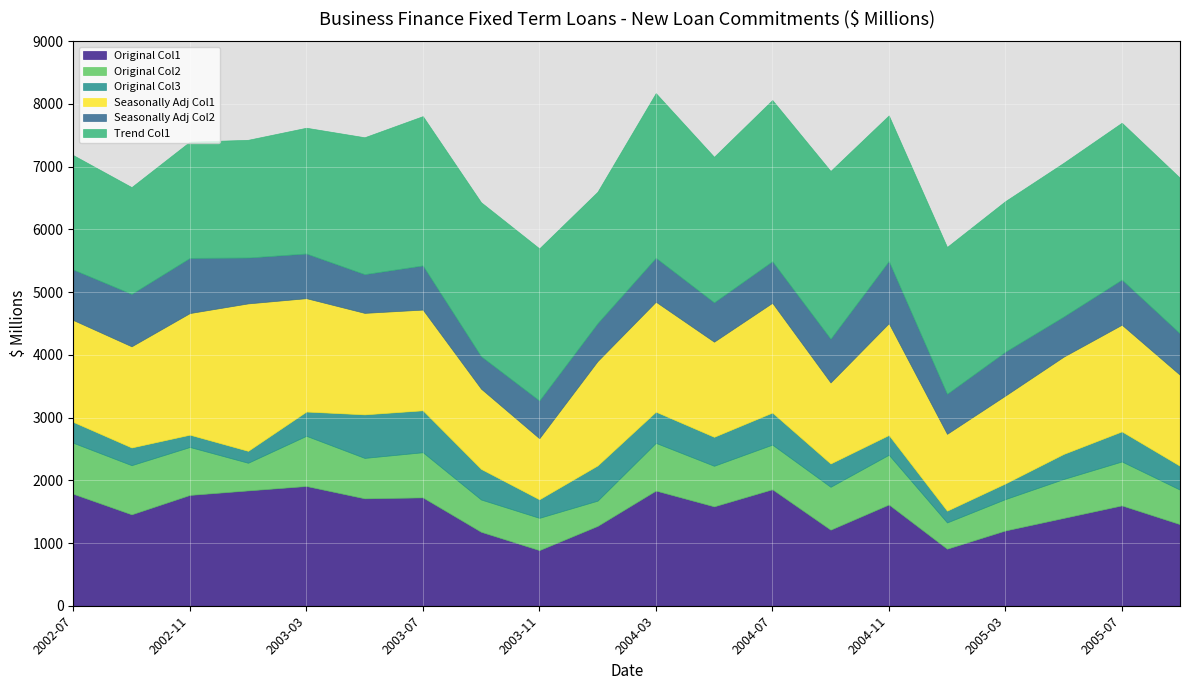

True or false: Trend Col1 and Seasonally Adj Col2 cross at least once.

False